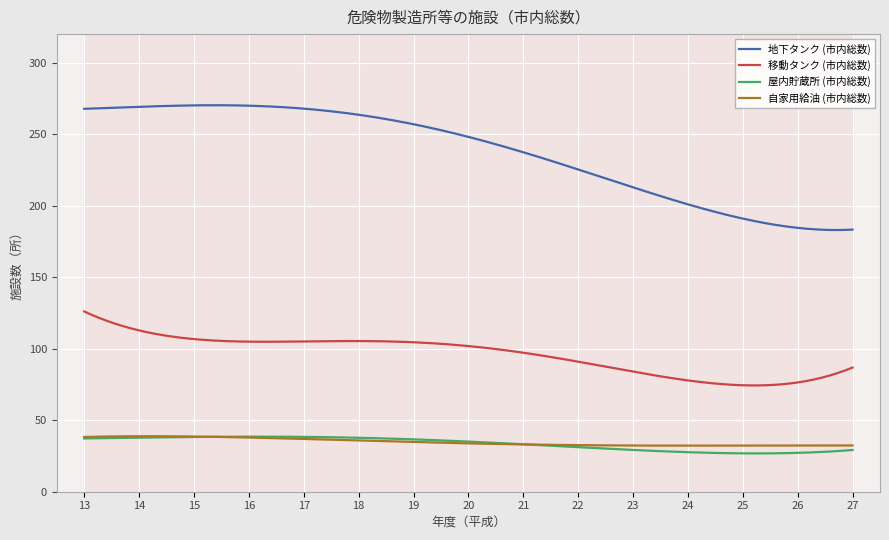

Where is 自家用給油 (市内総数) nearest to the value 34?

21